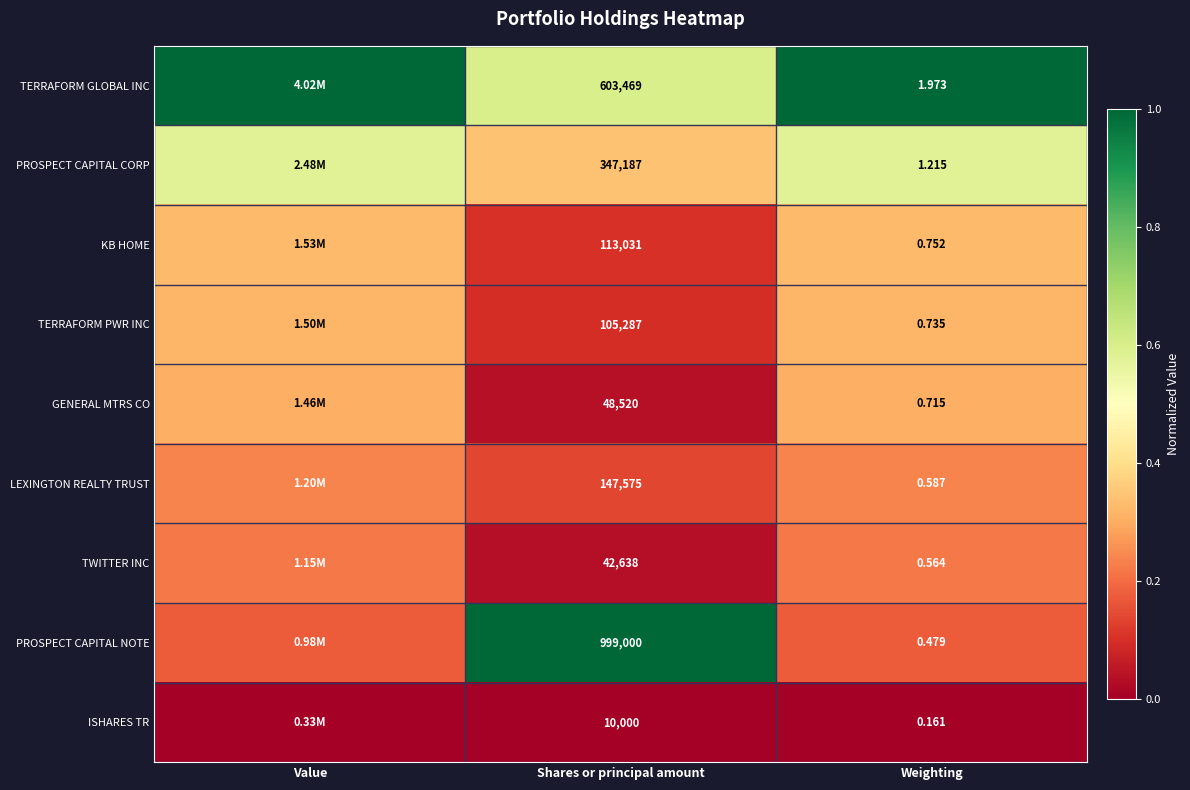

Rank the series at Weighting from highest to lowest value.

TERRAFORM GLOBAL INC, PROSPECT CAPITAL CORP, KB HOME, TERRAFORM PWR INC, GENERAL MTRS CO, LEXINGTON REALTY TRUST, TWITTER INC, PROSPECT CAPITAL NOTE, ISHARES TR